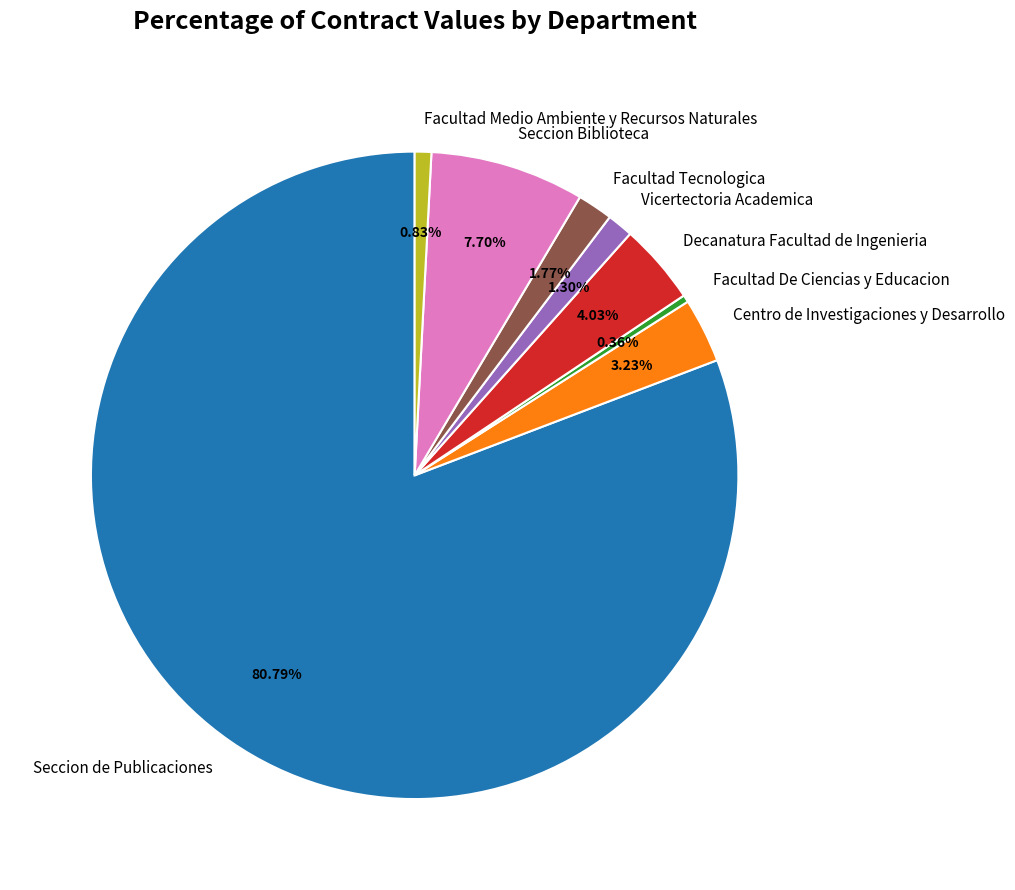

Count the number of slices in the pie.

8